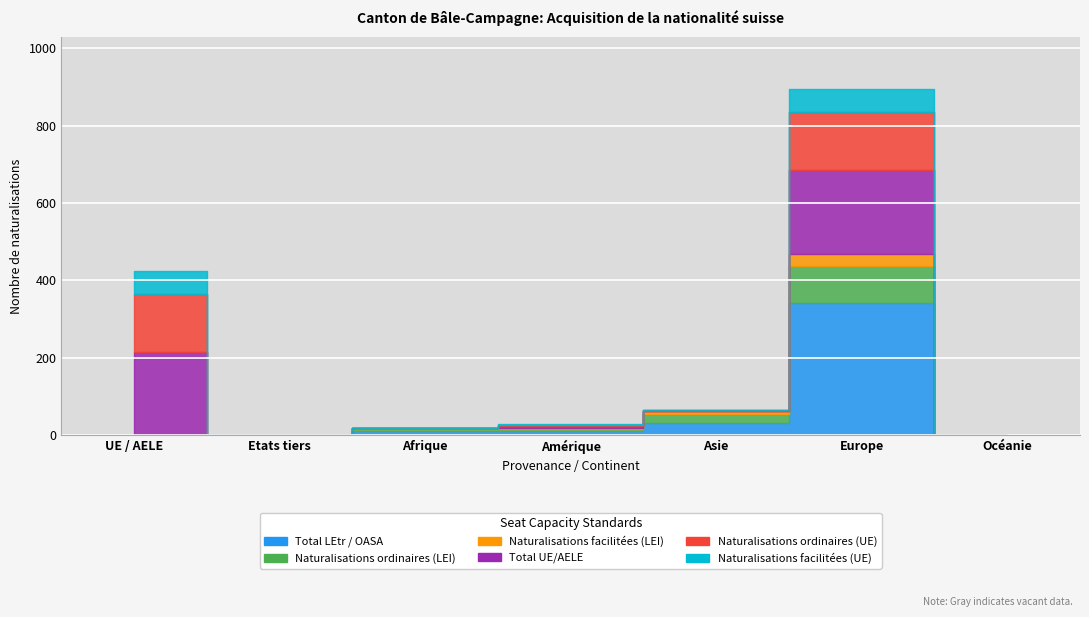

What position from the right is Afrique?

5